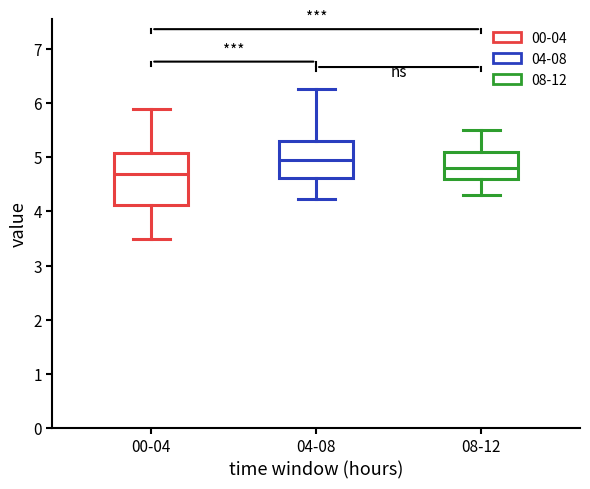

Comparing the boxes themselves (not the whiskers), which one is the tallest?

00-04